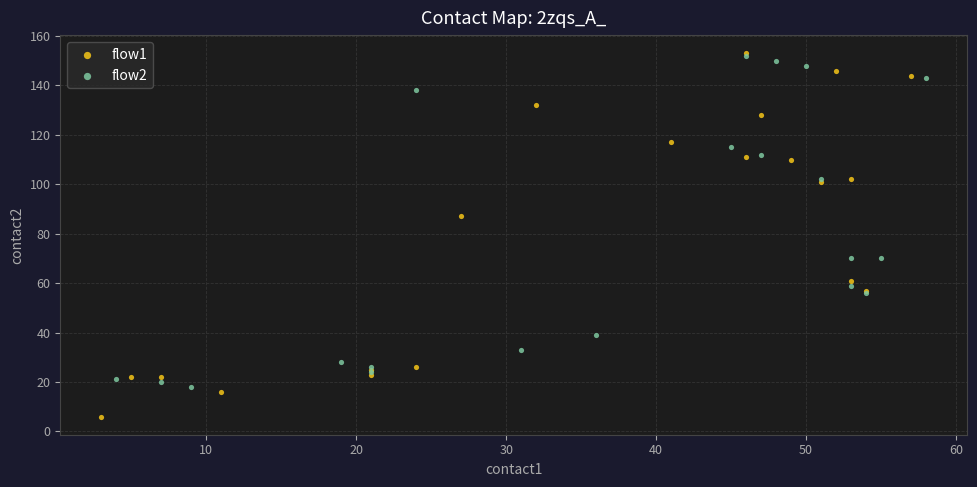

What are all the series names shown in the legend?

flow1, flow2